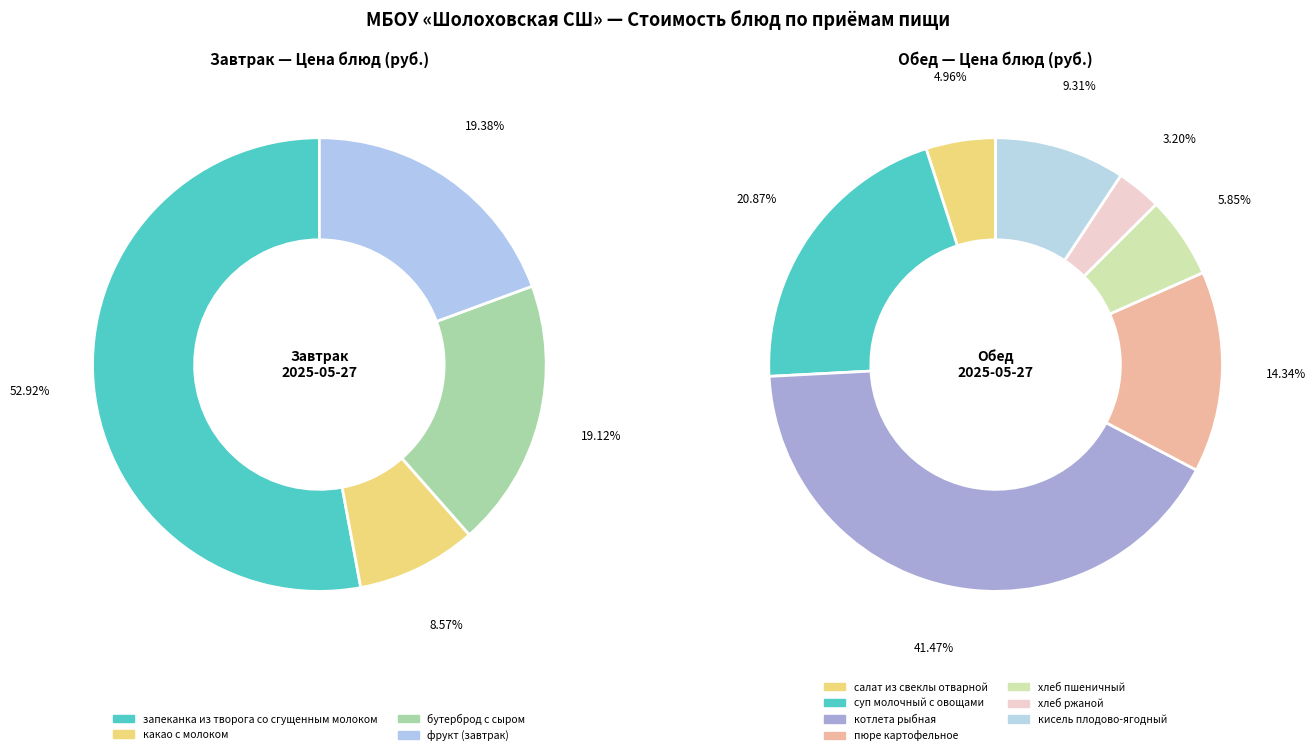

The запеканка из творога со сгущенным молоком slice represents 43% of the pie. True or false?

False